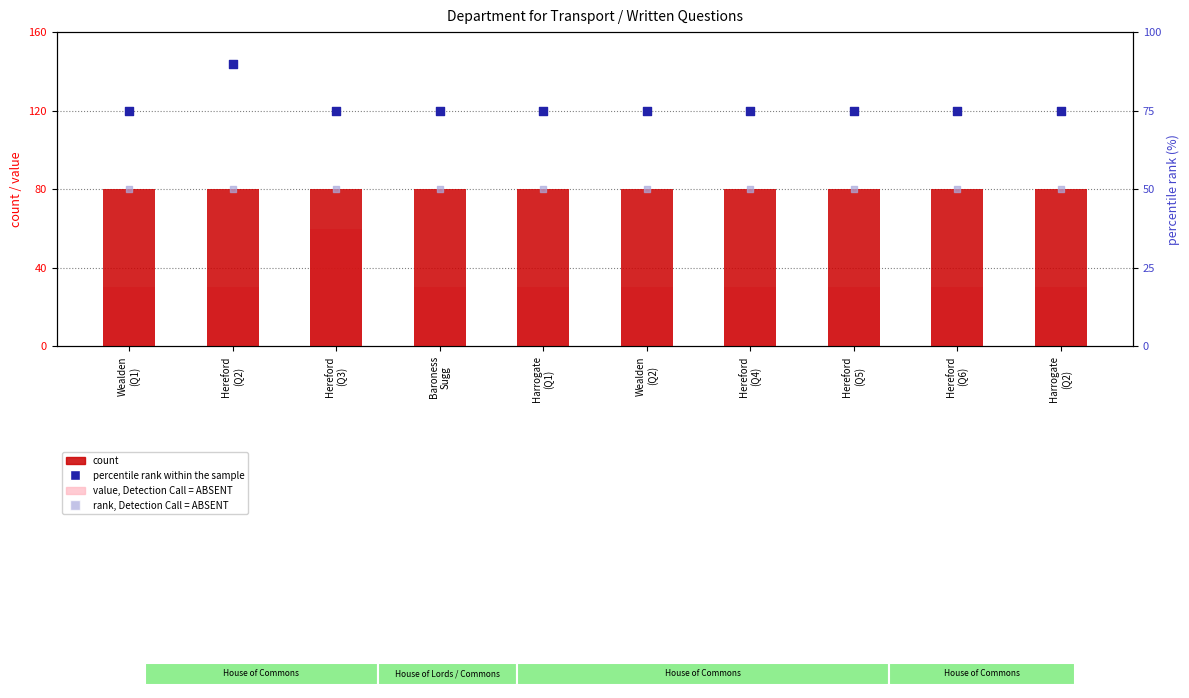

At how many categories does at least one series exceed 43?

10